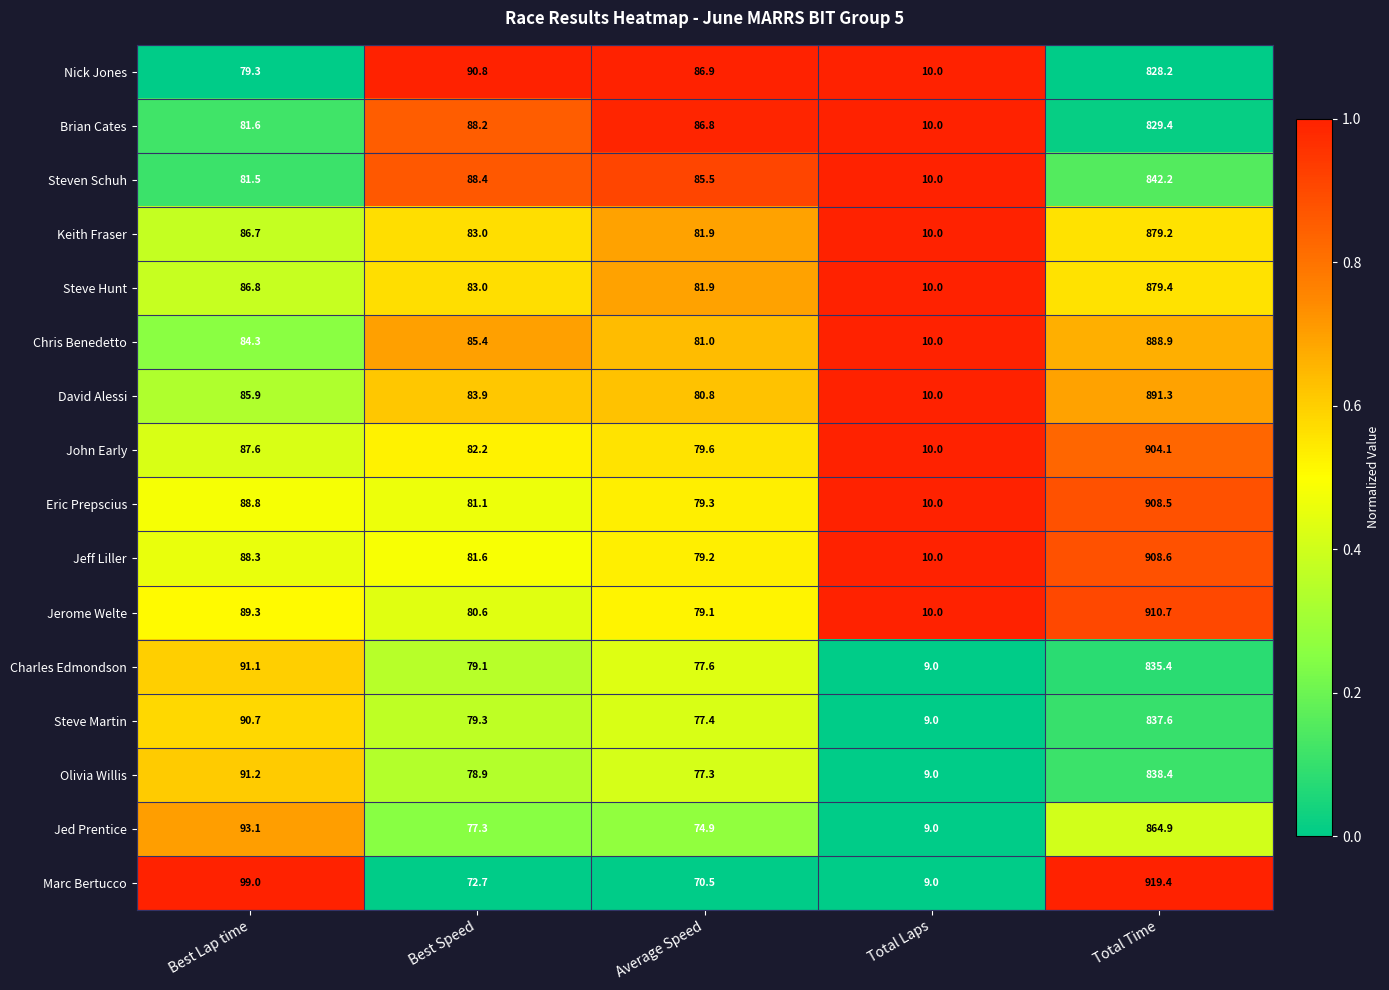

What is the total value across all series at Total Laps?

155.0